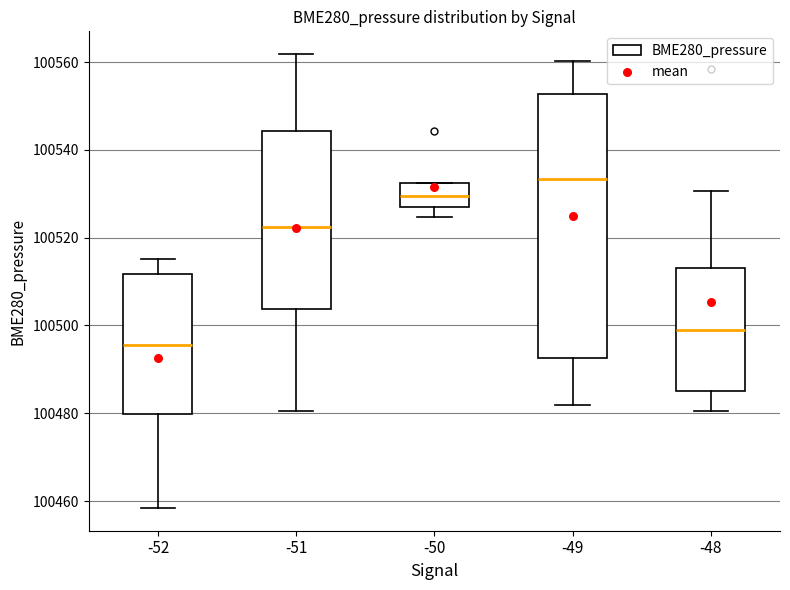

Where is the lower edge of the box at x = -48 on the y-axis? The values are not printed on the chart, so give them approximately, as read against the axis.

100486